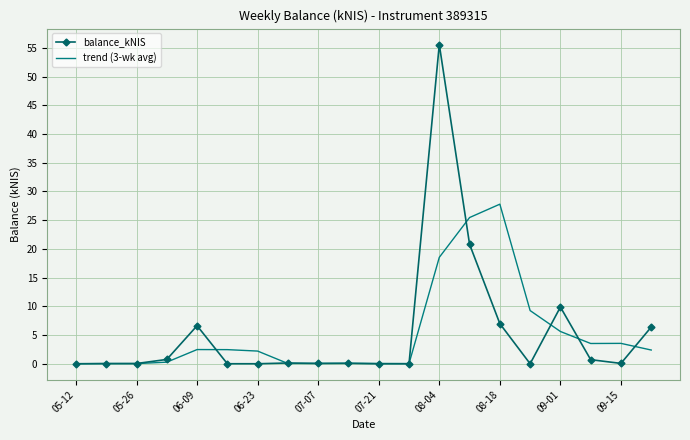

Rank the series by their maximum value, from highest to lowest.

balance_kNIS, trend (3-wk avg)